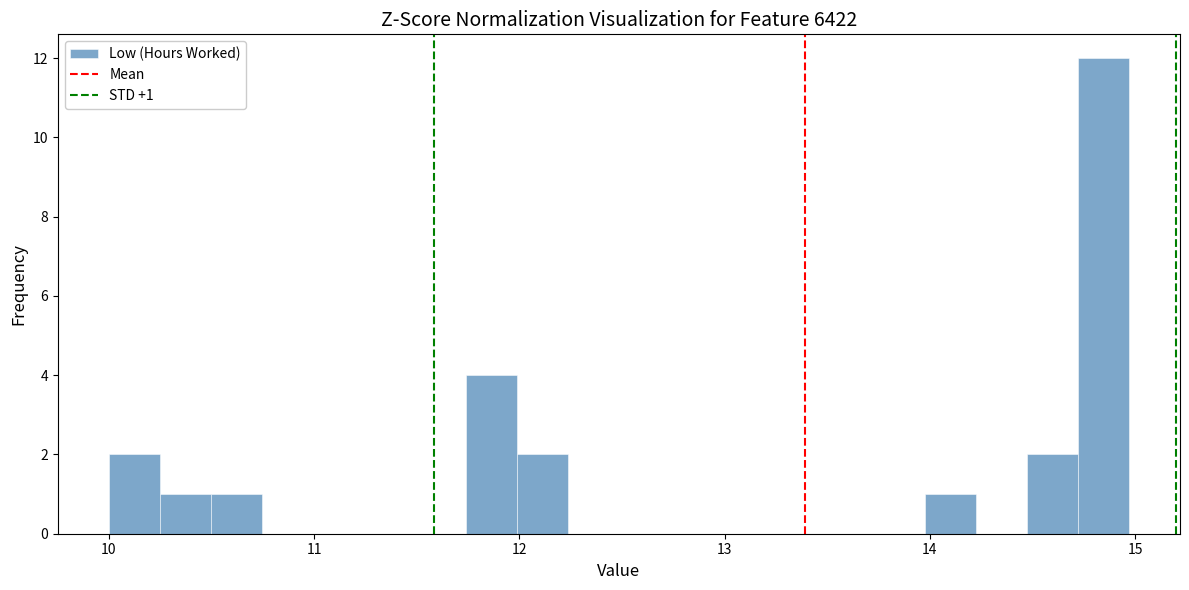

Around what value on the x-axis is the tallest bar? Give the approximate position of its centre, as read against the axis.

14.8